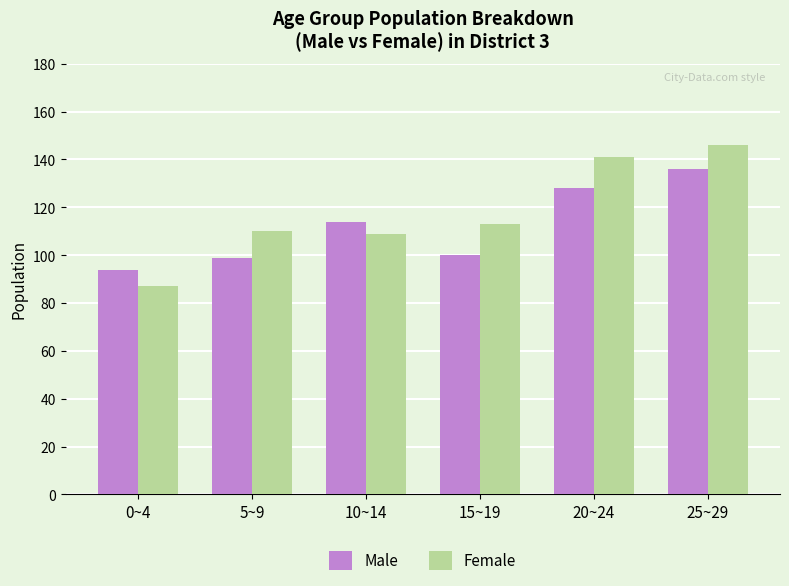

Reading left to right, what are all the values shown in this chart?

Male: 94	99	114	100	128	136
Female: 87	110	109	113	141	146